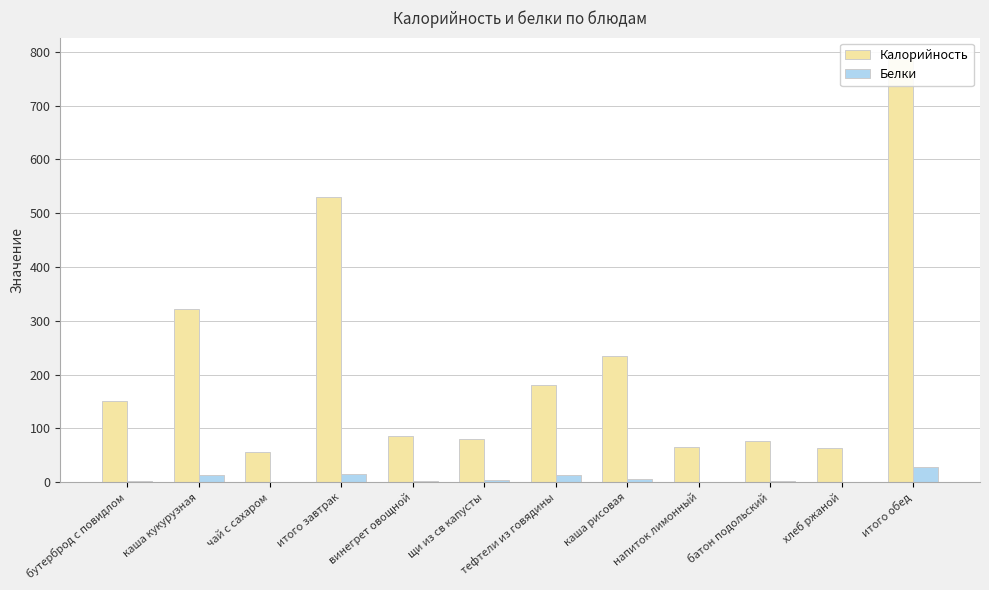

At which category does the chart reach its minimum across all series?

чай с сахаром